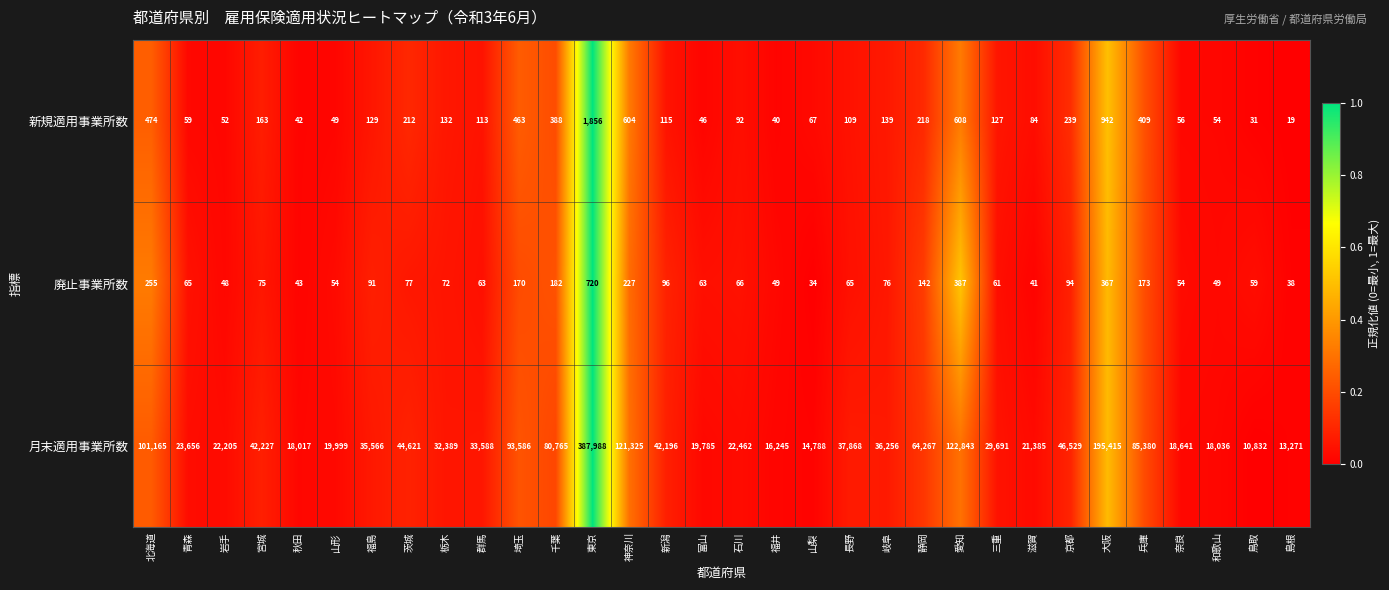

Which series changed the most between 岩手 and 三重?

月末適用事業所数